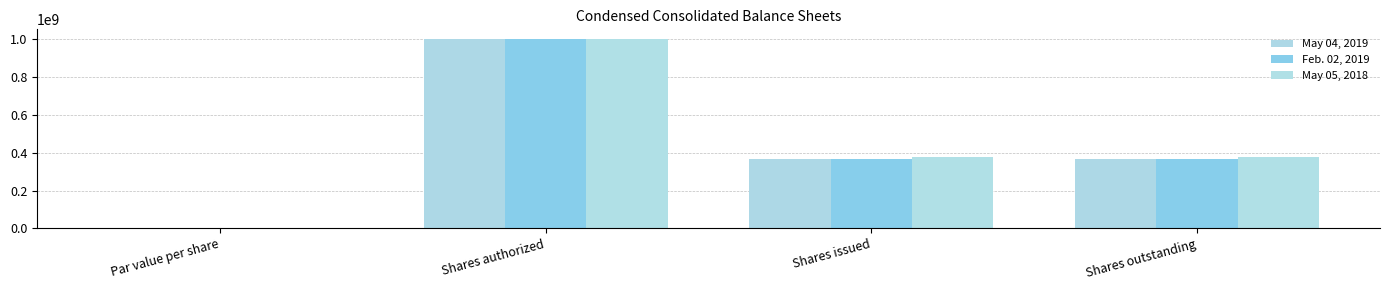

Which series has the largest range (max minus min)?

May 04, 2019